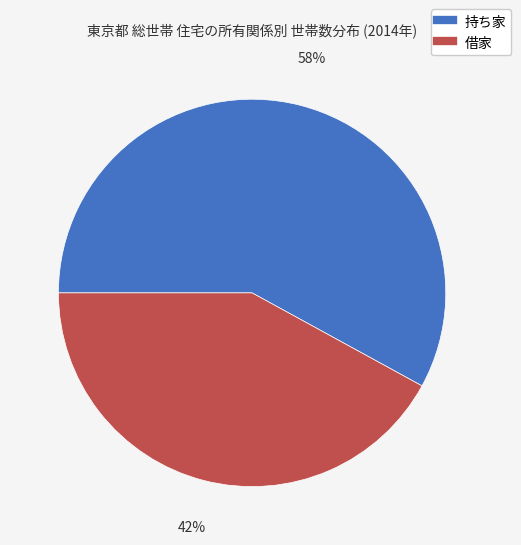

Is it true that 借家 is 42% of the pie?

True